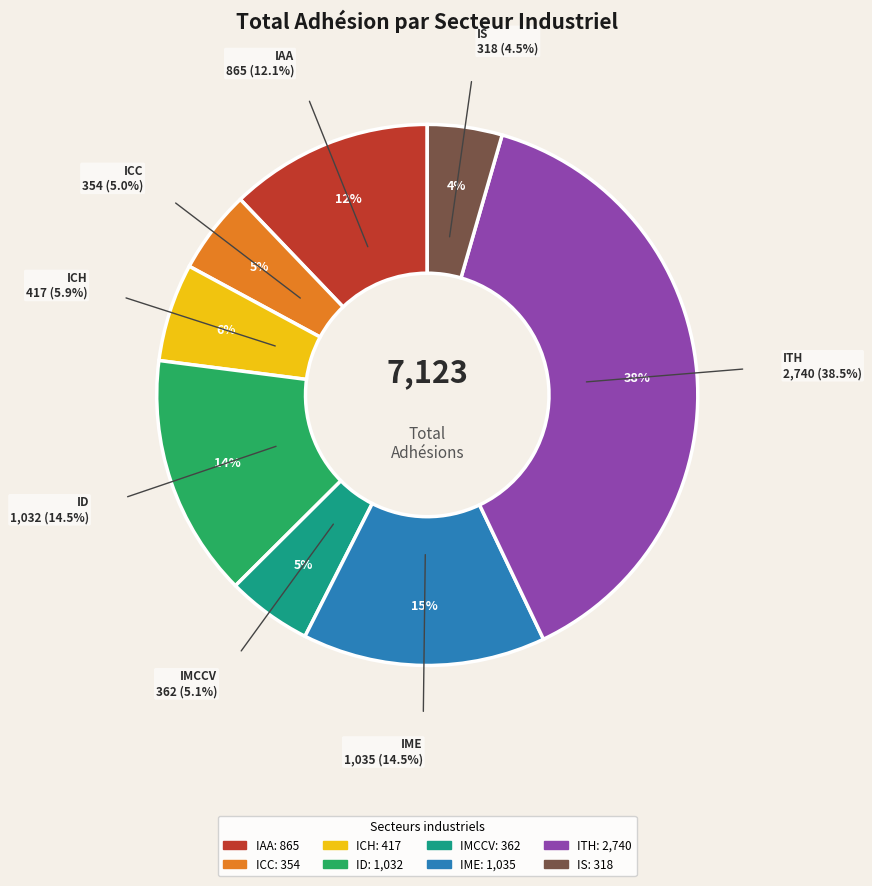

What is the smallest slice in the pie chart?

IS